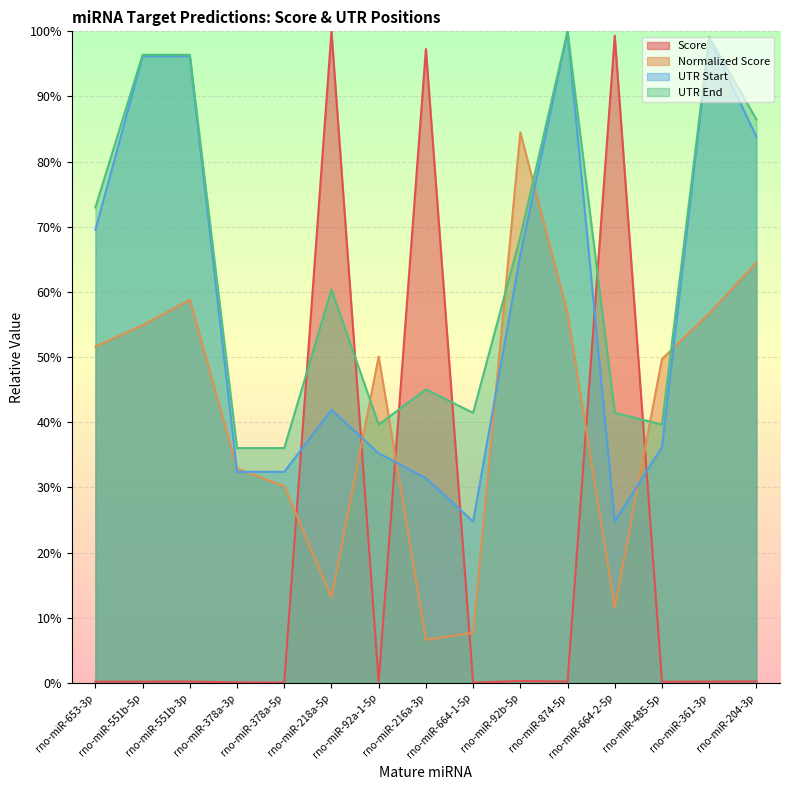

True or false: Score has more than 0 interior local peaks.

True